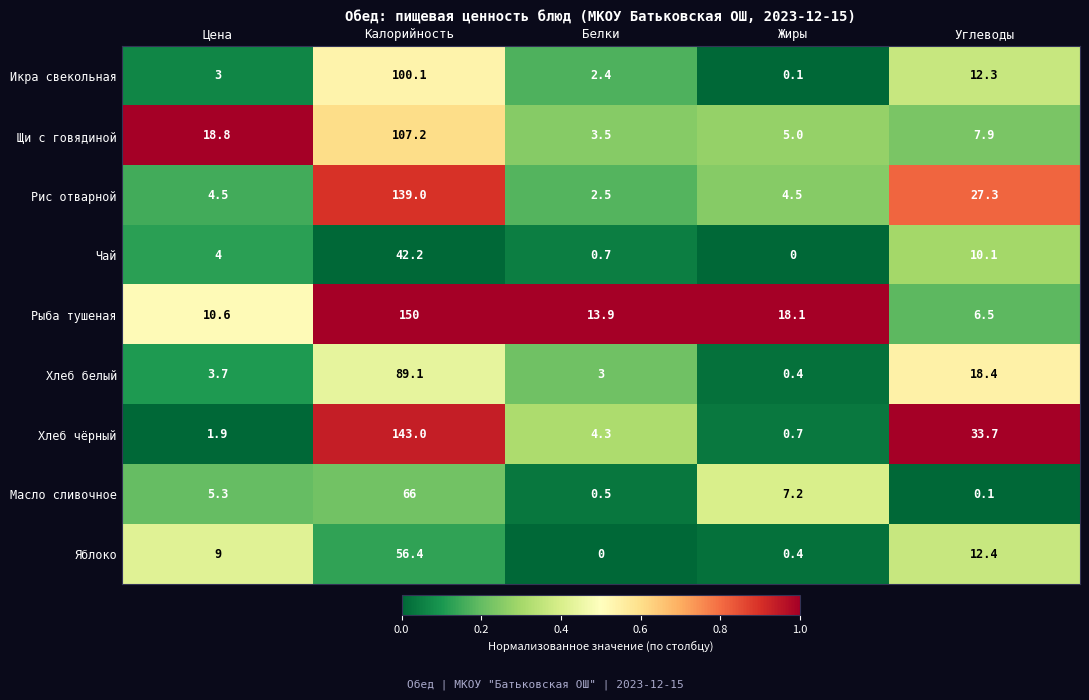

List the series in order of their peak value, lowest first.

Чай, Яблоко, Масло сливочное, Хлеб белый, Икра свекольная, Щи с говядиной, Рис отварной, Хлеб чёрный, Рыба тушеная